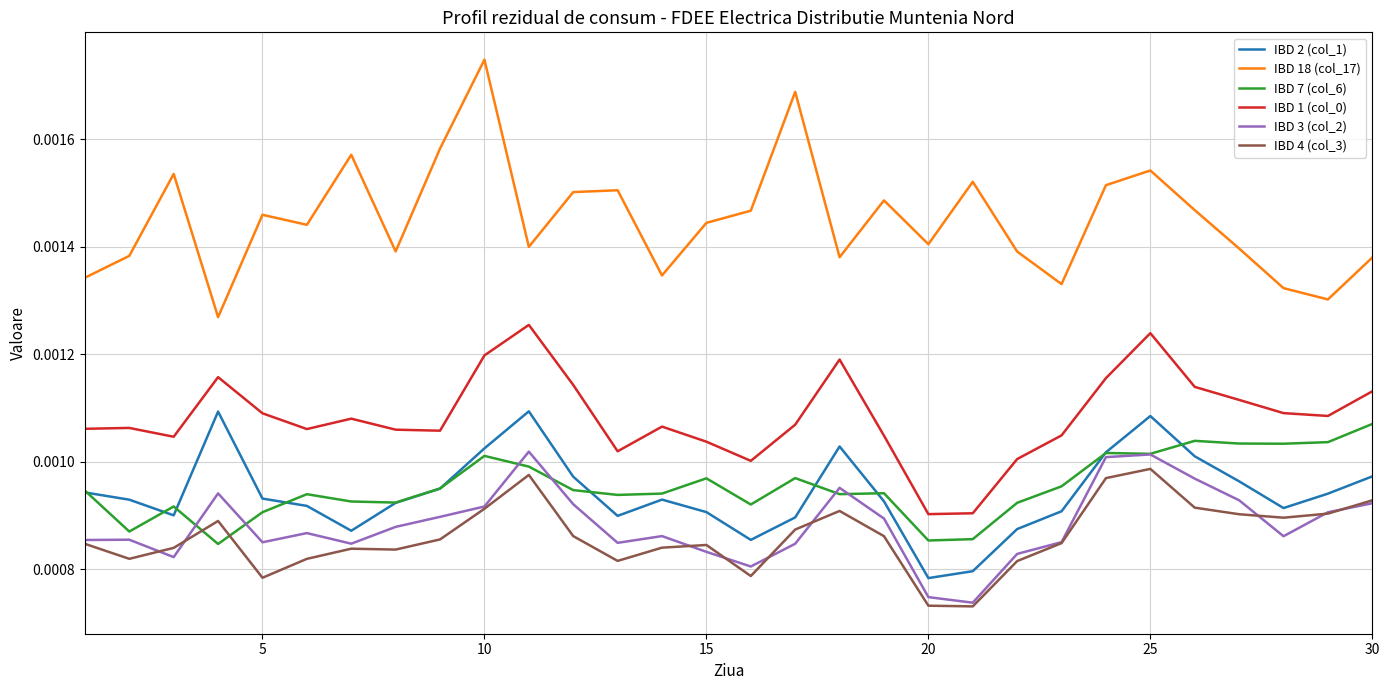

True or false: IBD 1 (col_0) and IBD 2 (col_1) cross at least once.

False